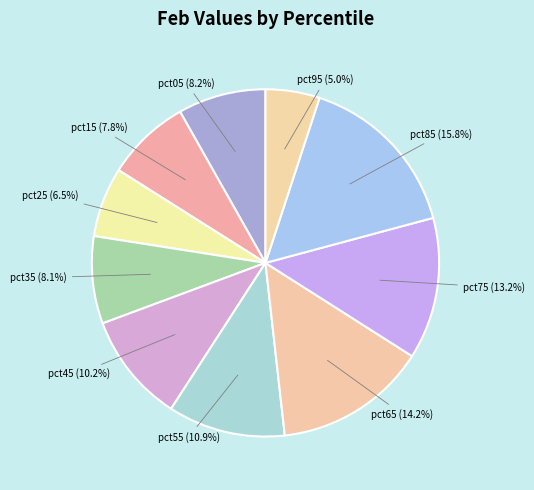

Count the number of slices in the pie.

10